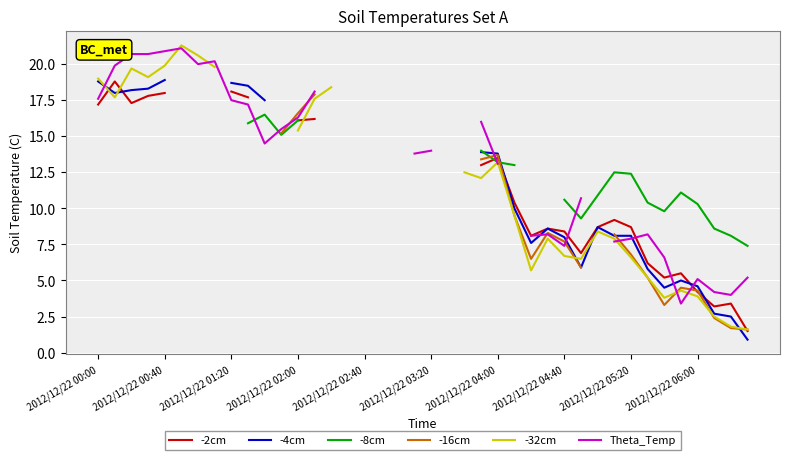

Rank the series by their maximum value, from lowest to highest.

-2cm, -4cm, -8cm, -16cm, Theta_Temp, -32cm